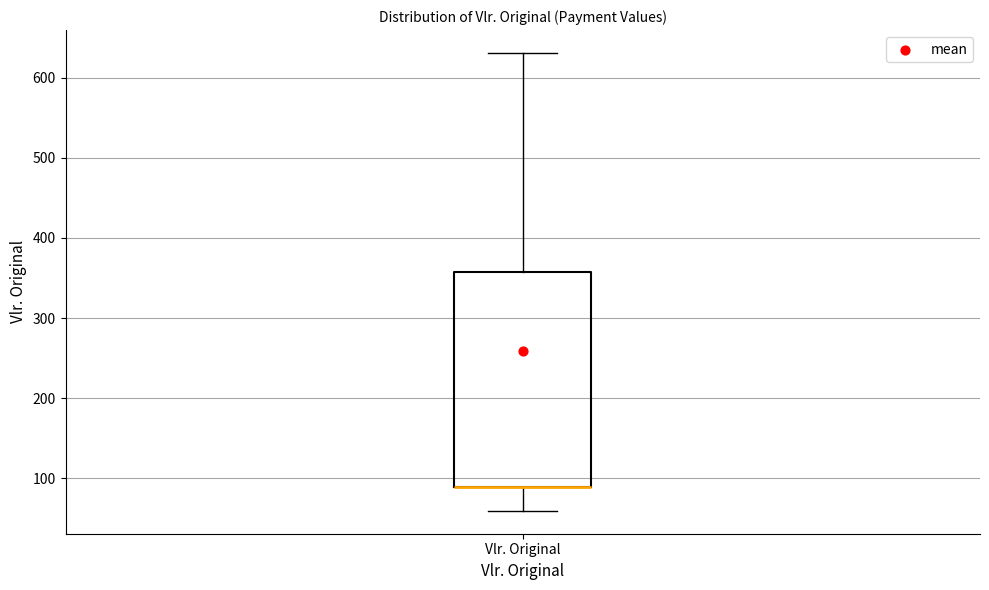

Where is the upper edge of the box for Vlr. Original on the y-axis? The values are not printed on the chart, so give them approximately, as read against the axis.

360